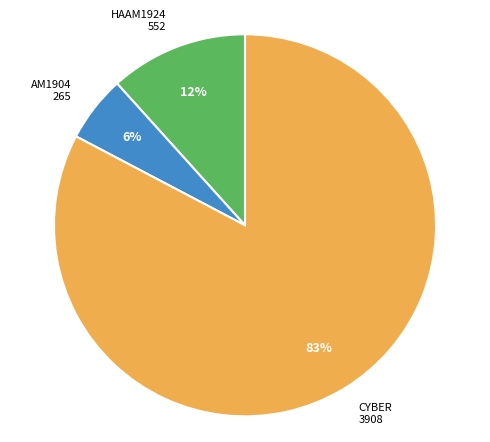

Is there any slice that represents more than half of the pie?

Yes